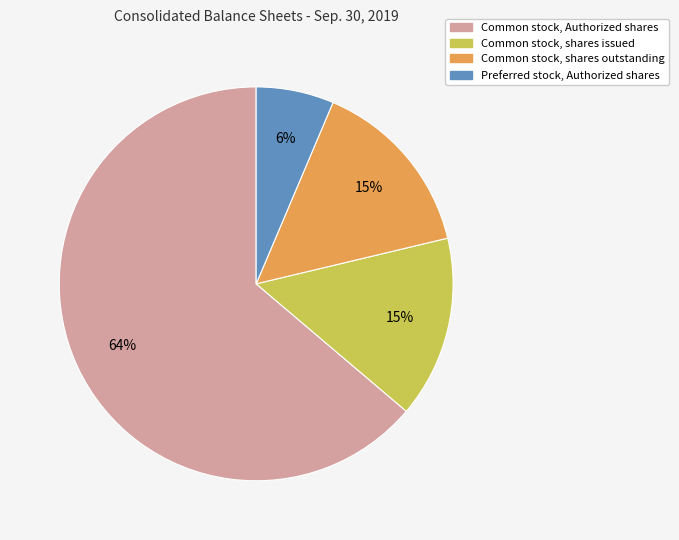

Which slice represents more than half of the pie?

Common stock, Authorized shares